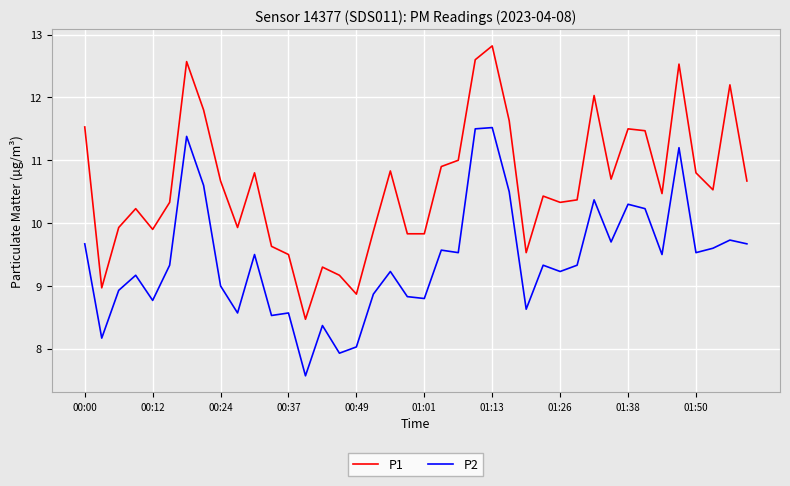

True or false: P1 and P2 cross at least once.

False